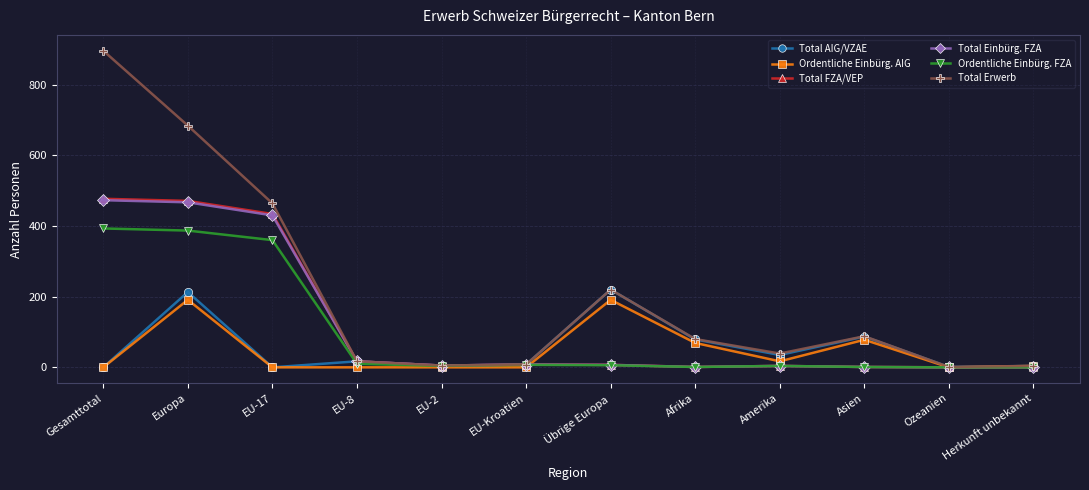

Which series has the widest spread of values?

Total Erwerb